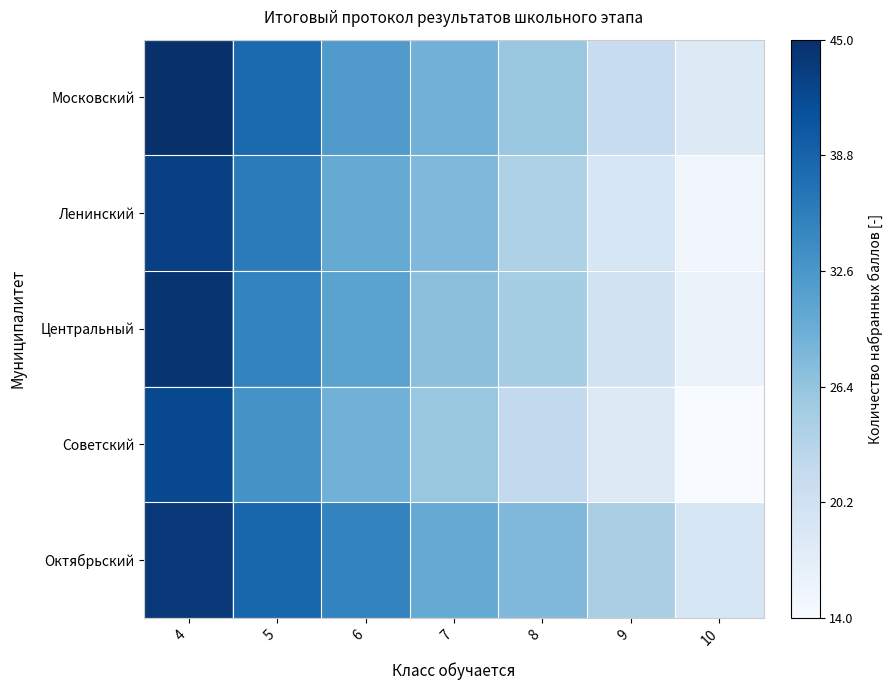

What is the difference between the highest and lowest values at 6?

0.2